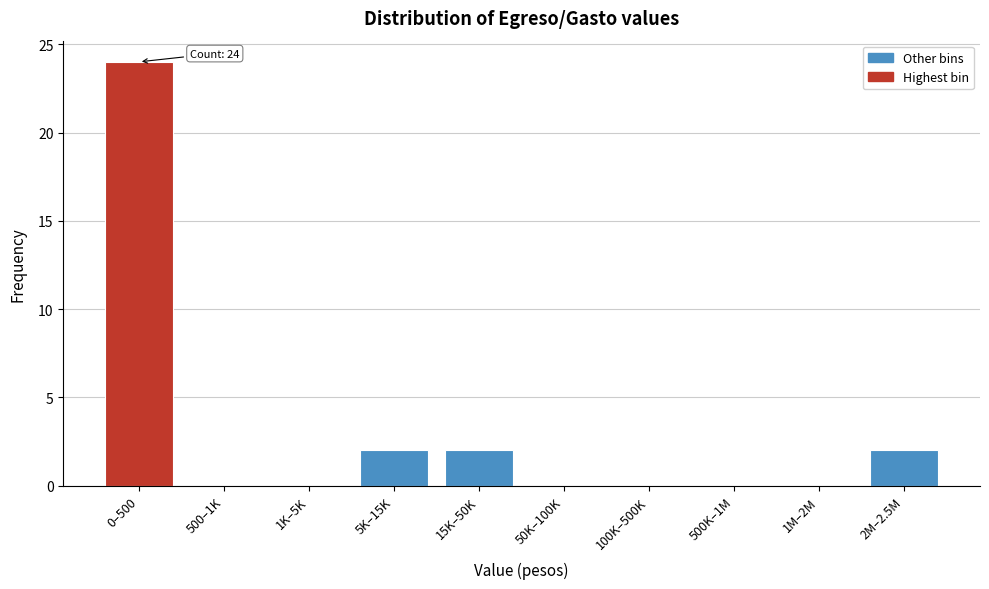

Reading left to right, extract all data points from this chart.

0–500=24	500–1K=0	1K–5K=0	5K–15K=2	15K–50K=2	50K–100K=0	100K–500K=0	500K–1M=0	1M–2M=0	2M–2.5M=2